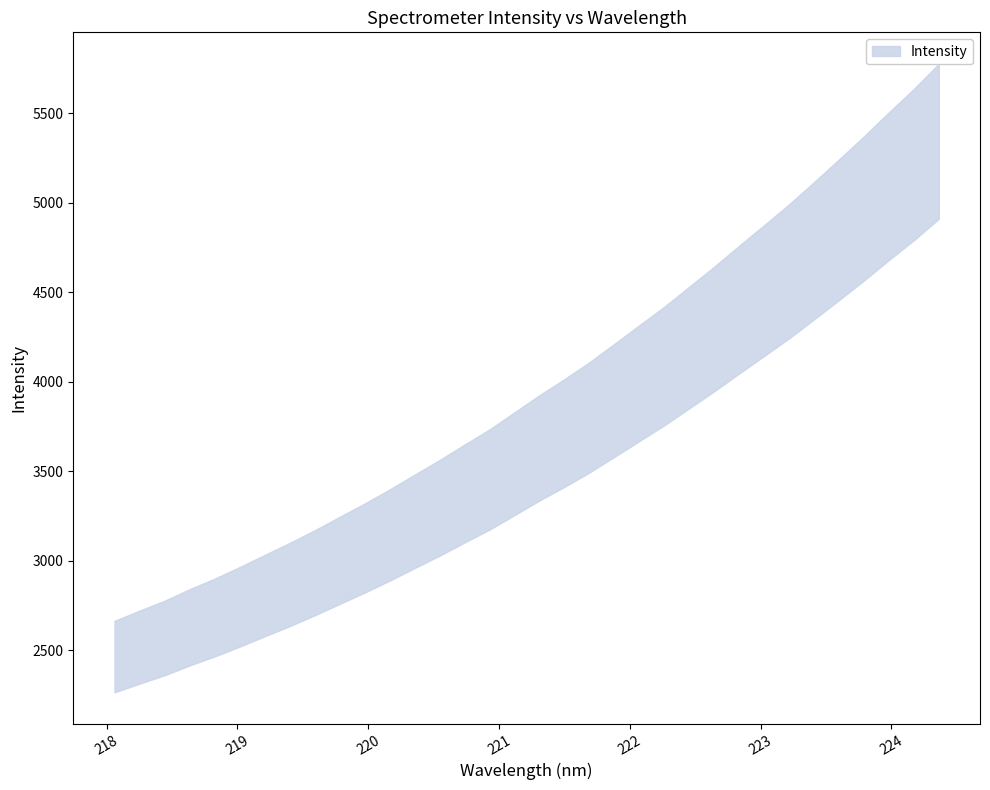

List the labels in order of value, smallest first.

218.0596, 218.2508, 218.442, 218.6332, 218.8244, 219.0156, 219.2067, 219.3979, 219.589, 219.7801, 219.9712, 220.1623, 220.3533, 220.5444, 220.7354, 220.9264, 221.1174, 221.3083, 221.4993, 221.6902, 221.8812, 222.0721, 222.263, 222.4538, 222.6447, 222.8355, 223.0264, 223.2172, 223.408, 223.5987, 223.7895, 223.9802, 224.1709, 224.3616